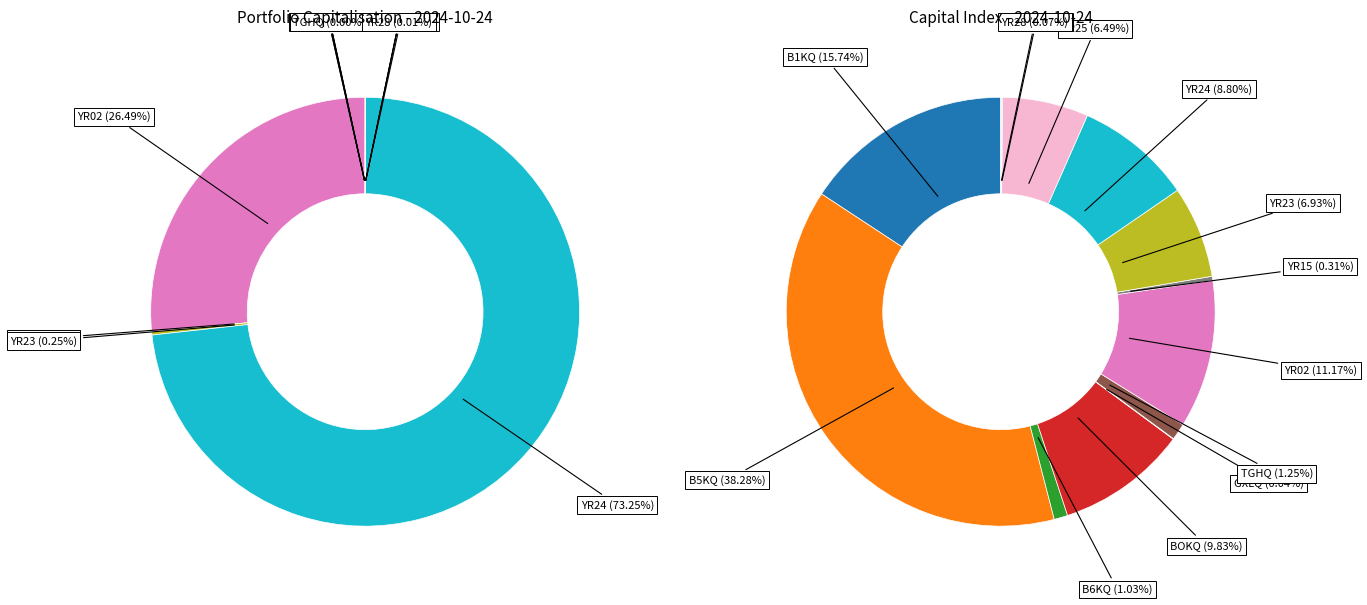

How many slices are in this pie chart?

13